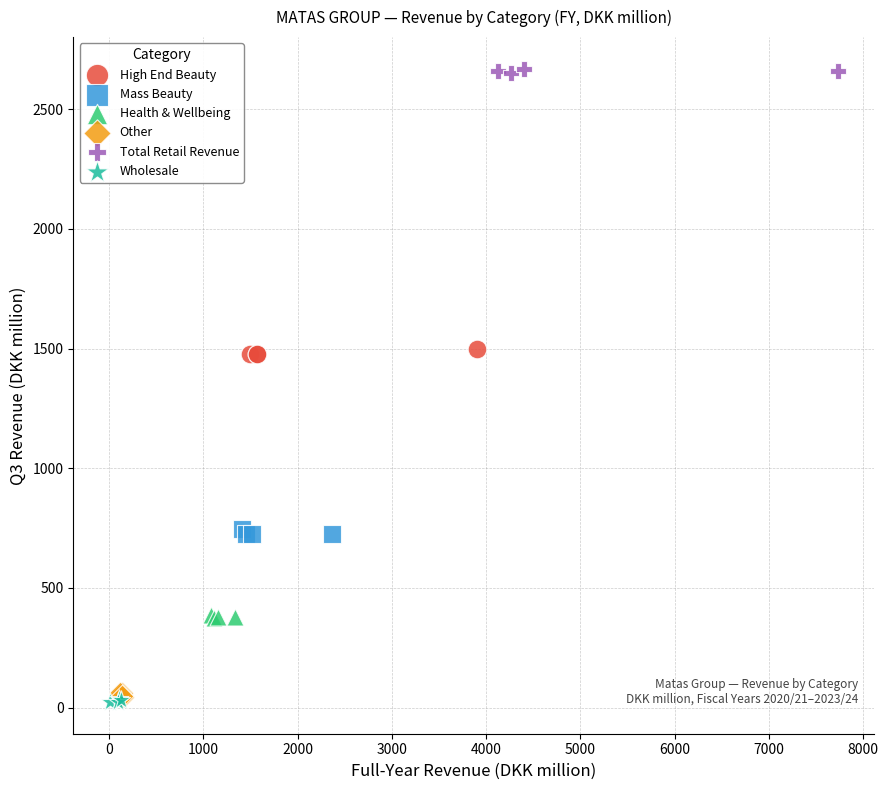

Which series reaches the maximum Y coordinate?

Total Retail Revenue